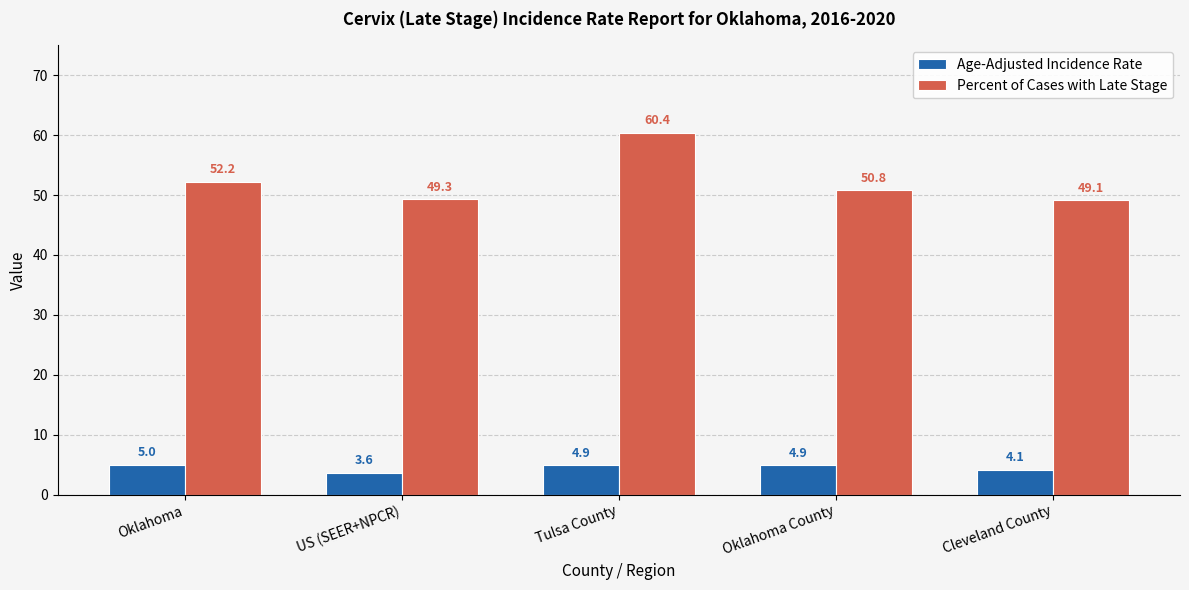

True or false: Percent of Cases with Late Stage has a value of 52.2 at Oklahoma.

True